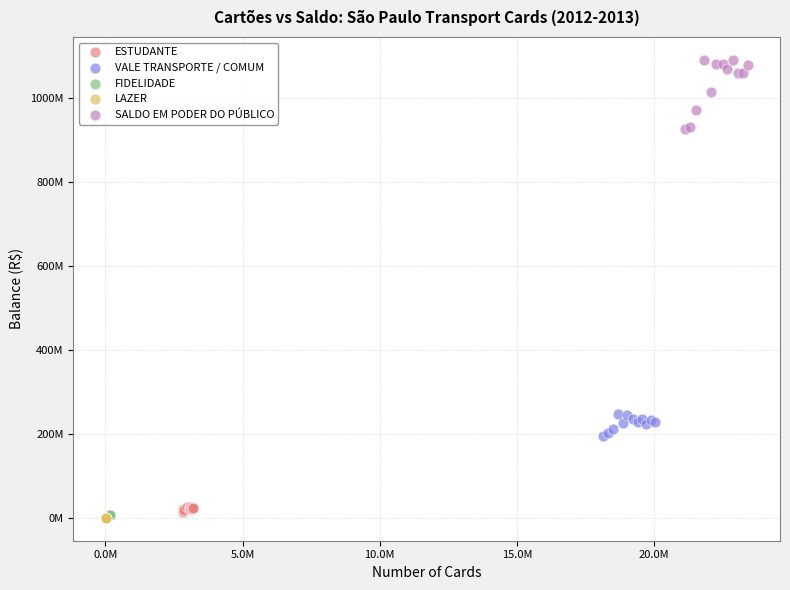

What are all the series names shown in the legend?

ESTUDANTE, VALE TRANSPORTE / COMUM, FIDELIDADE, LAZER, SALDO EM PODER DO PÚBLICO